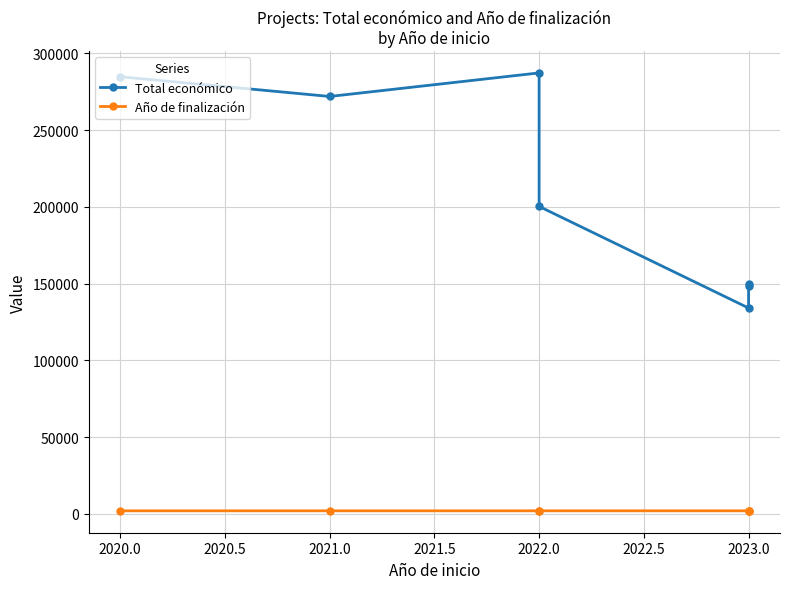

Reading left to right, what are all the values shown in this chart?

Total económico: 284756	271917	287260	200298	134112	148534	150000
Año de finalización: 2022	2024	2024	2024	2026	2026	2027